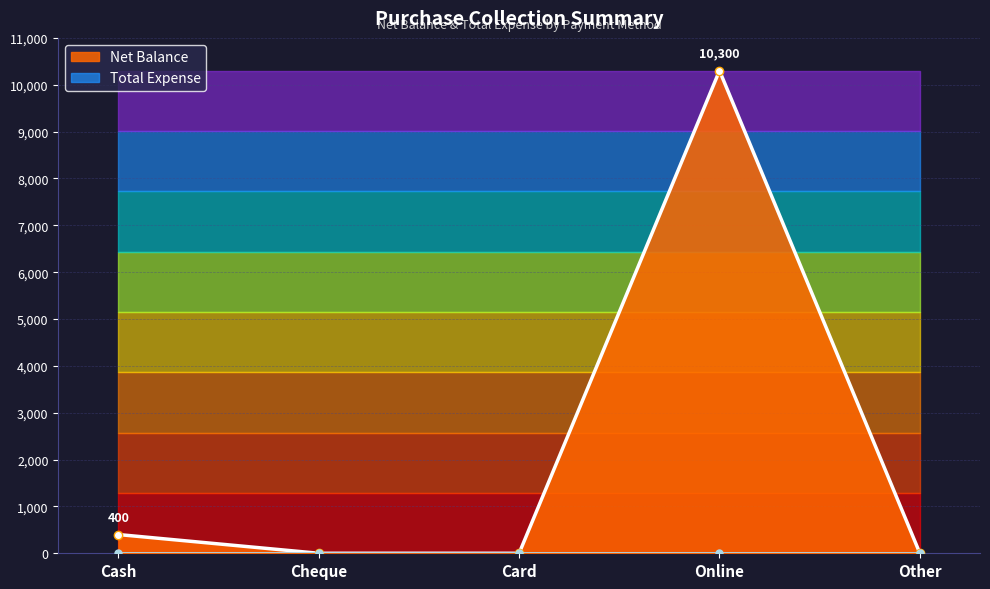

Where is the data nearest to the value 5150?

Cash